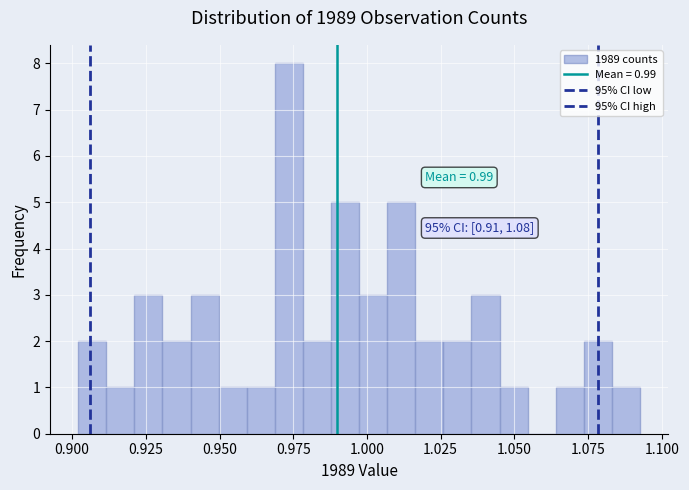

Read against the x-axis, roughly where is the centre of the tallest bar?

0.975